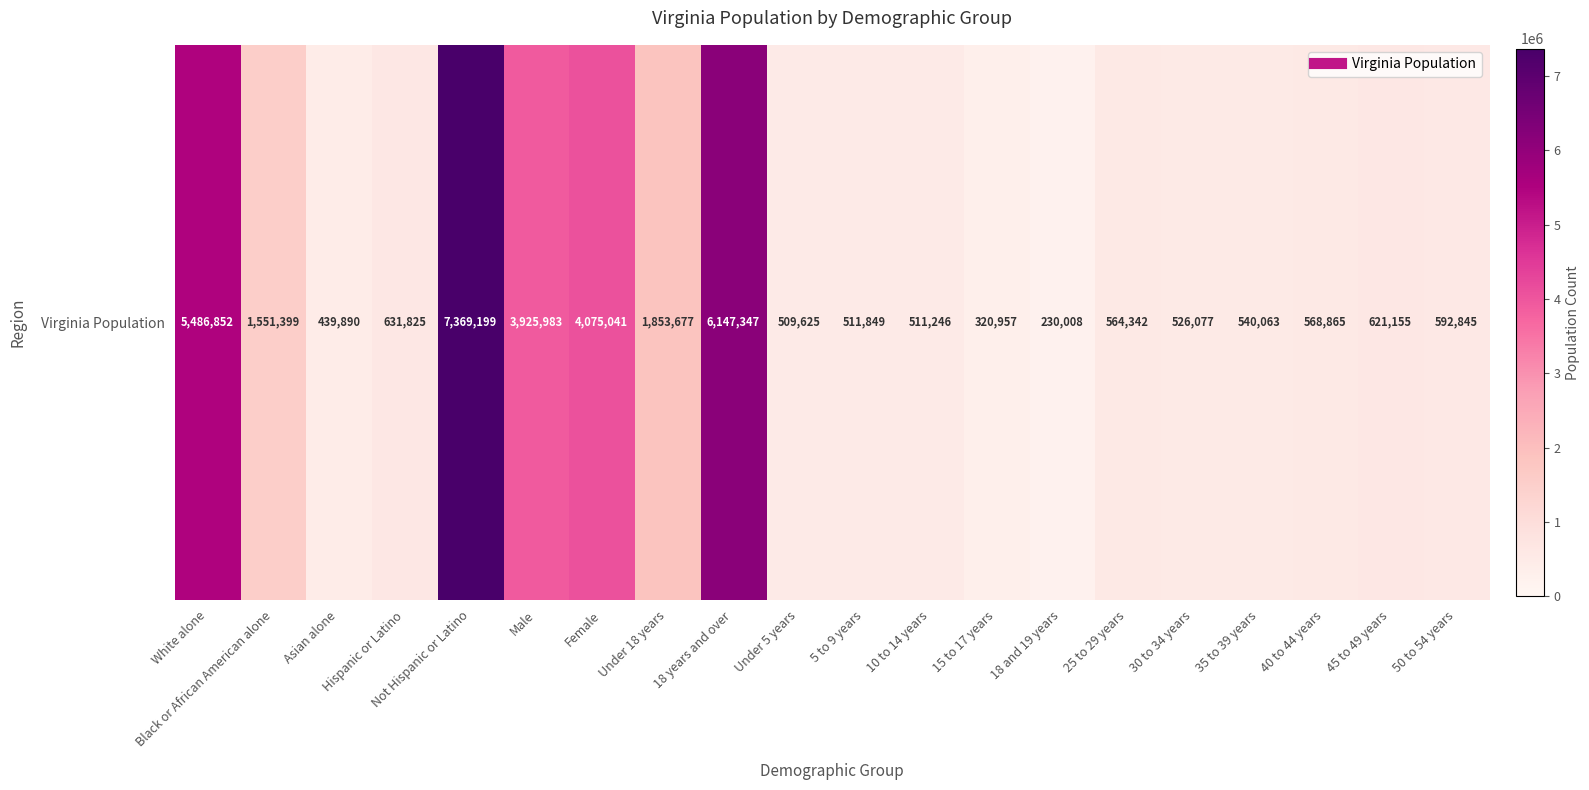

Where does the data first go above 592845?

White alone